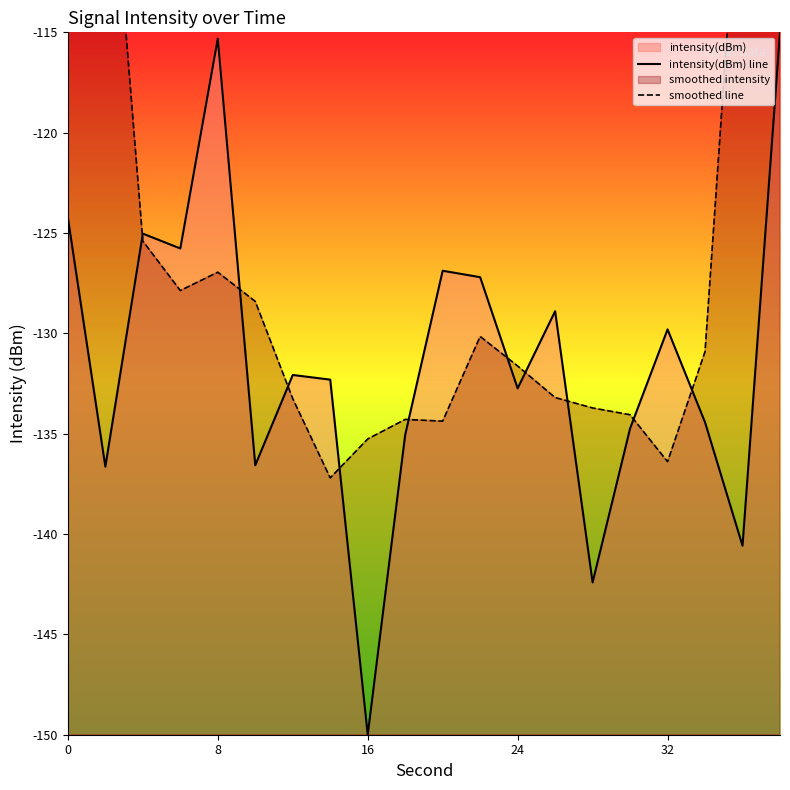

Which category has the lowest value in the intensity(dBm) line series?

16